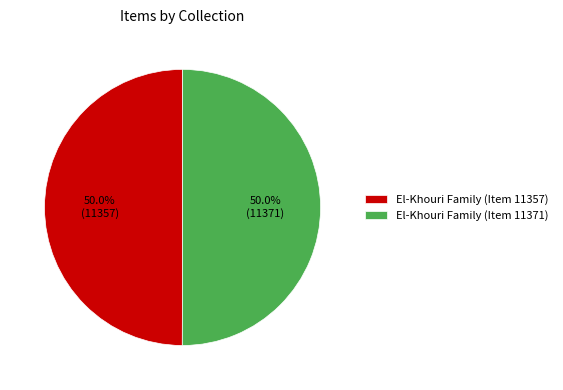

How many slices are in this pie chart?

2